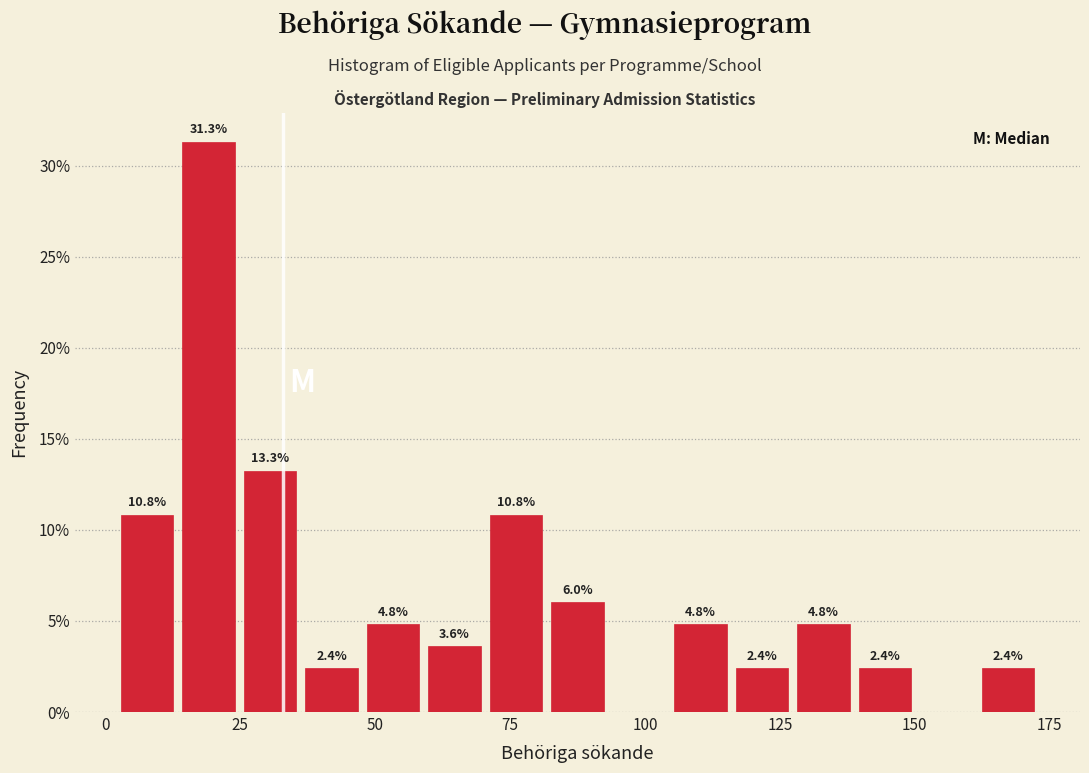

Around what value on the x-axis is the tallest bar? Give the approximate position of its centre, as read against the axis.

20